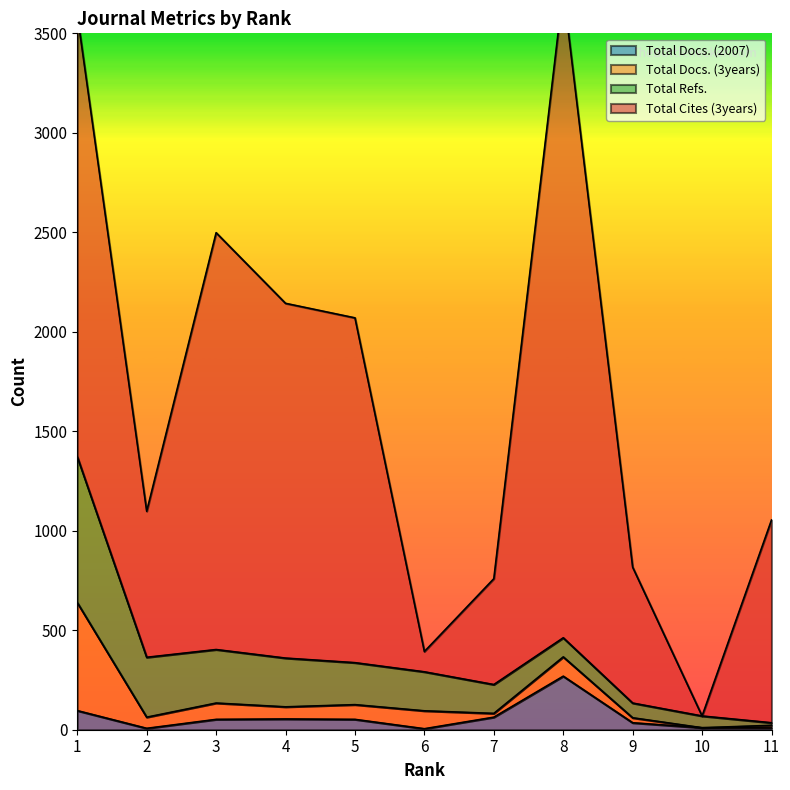

At how many categories does at least one series exceed 599?

8